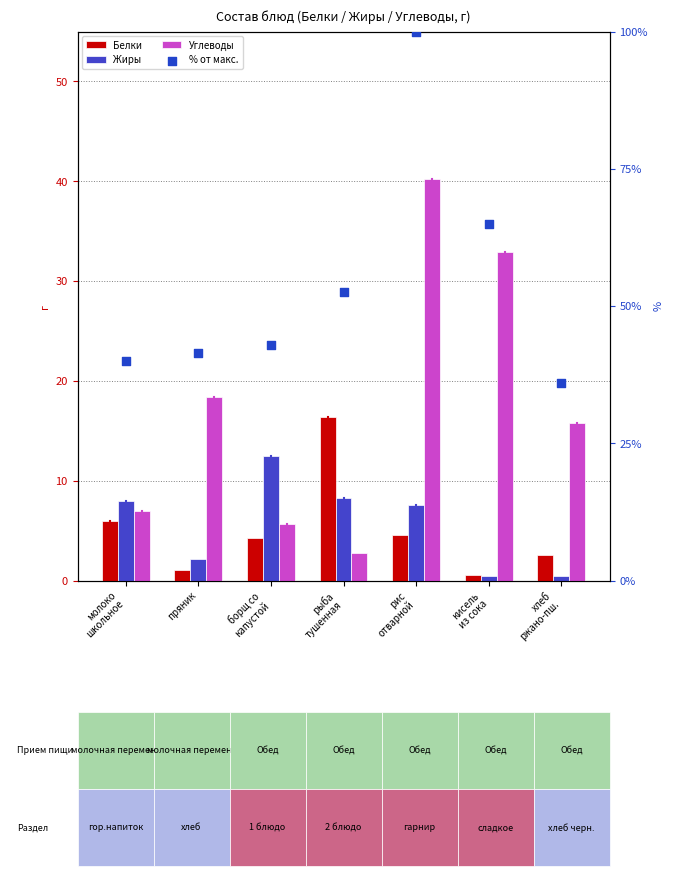

At how many categories does at least one series exceed 54?

2